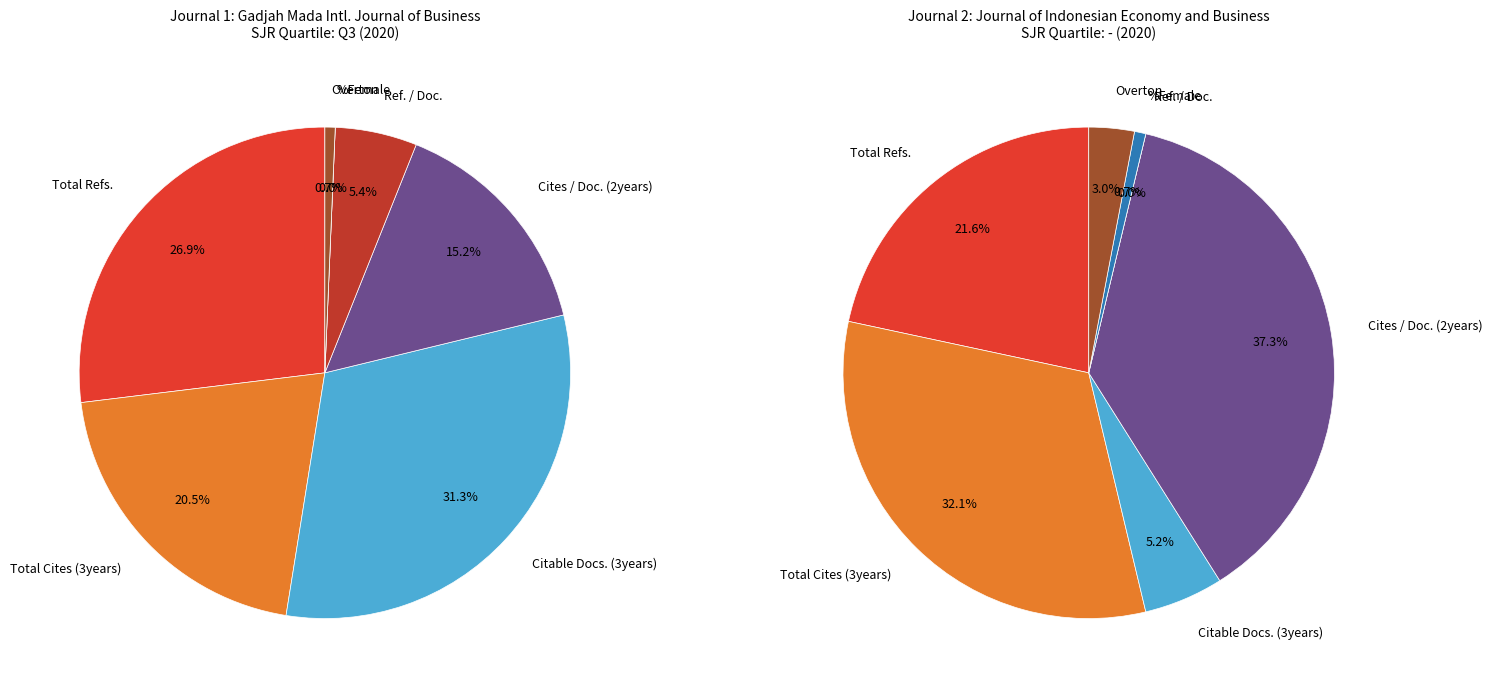

How many segments does this pie chart have?

7